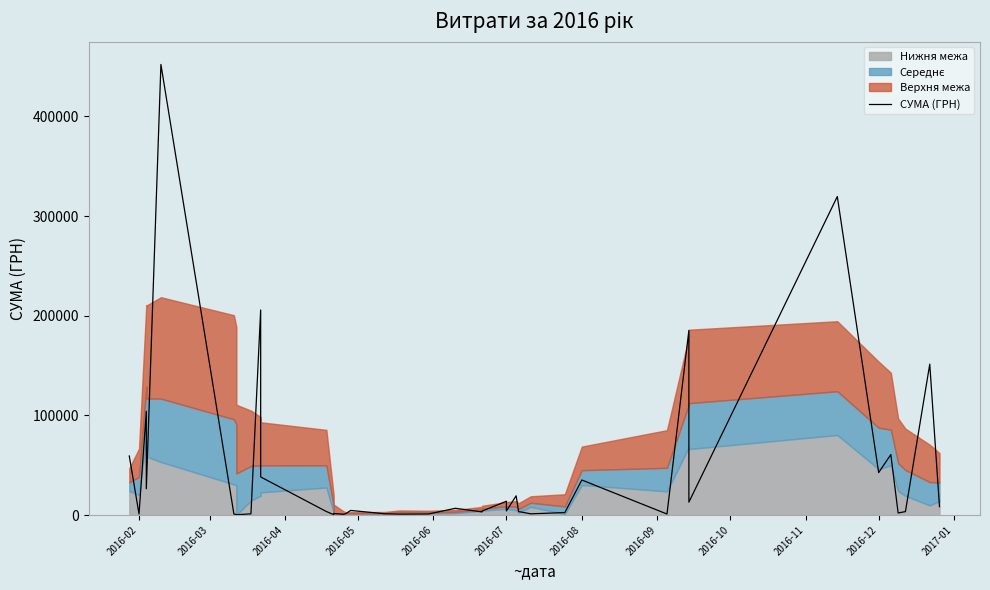

Is it true that the value at 22 is 1346.8?

False